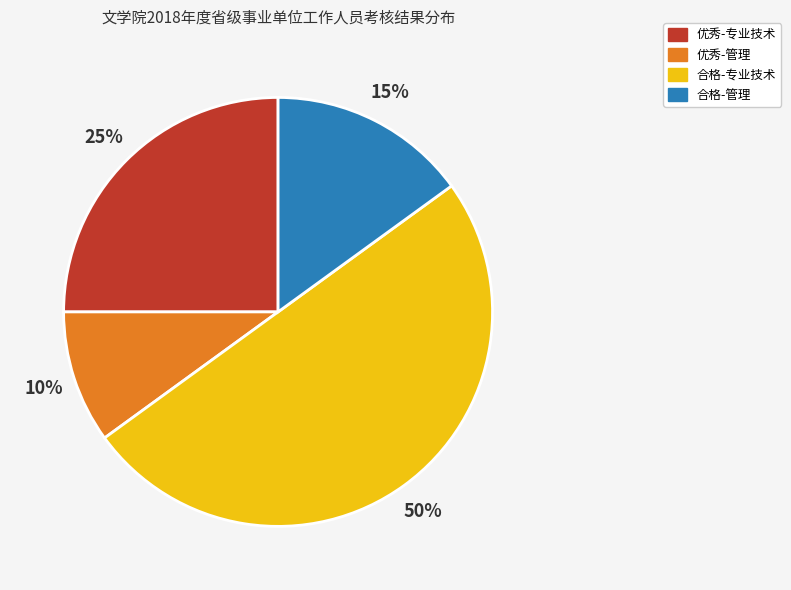

Approximately how many times larger is the value at 合格-管理 compared to 合格-专业技术?

0.3